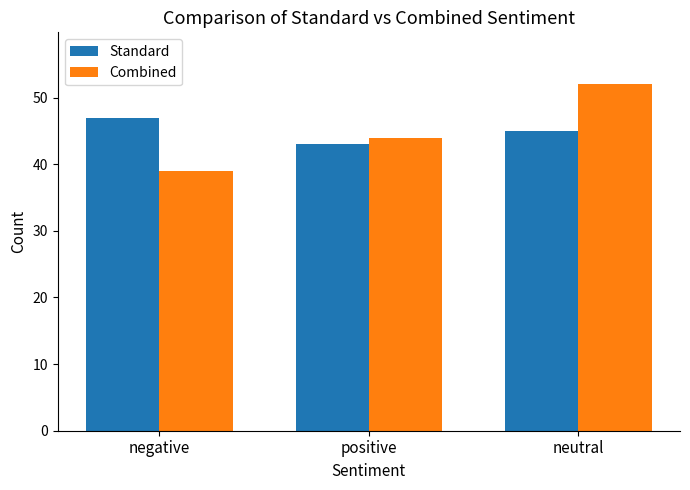

Is the value of Combined at neutral greater than the value of Standard at neutral?

Yes